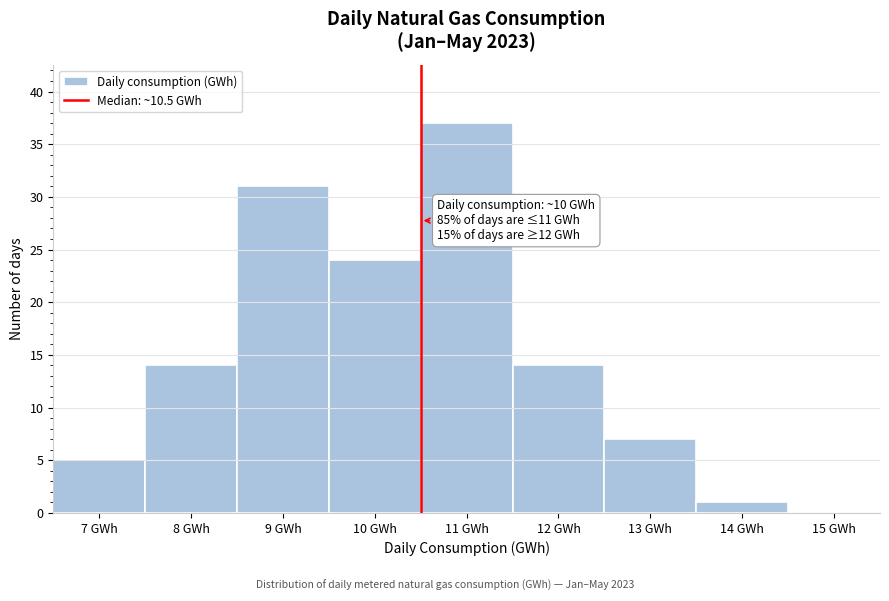

Over which range of the x-axis is the bar tallest?

10.5 to 11.5